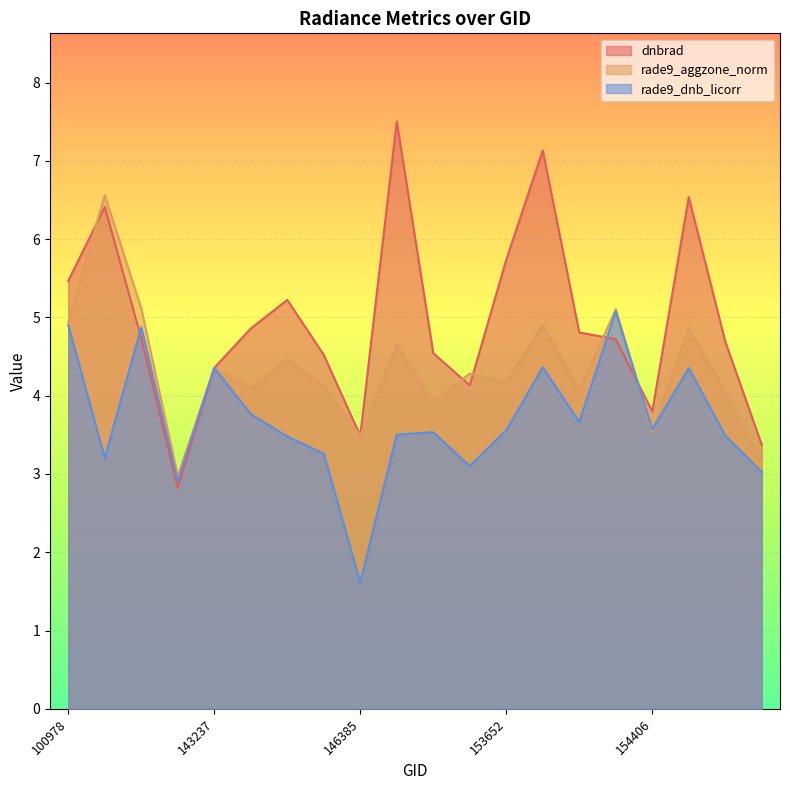

Between 103686 and 153652, which series saw the biggest shift?

dnbrad